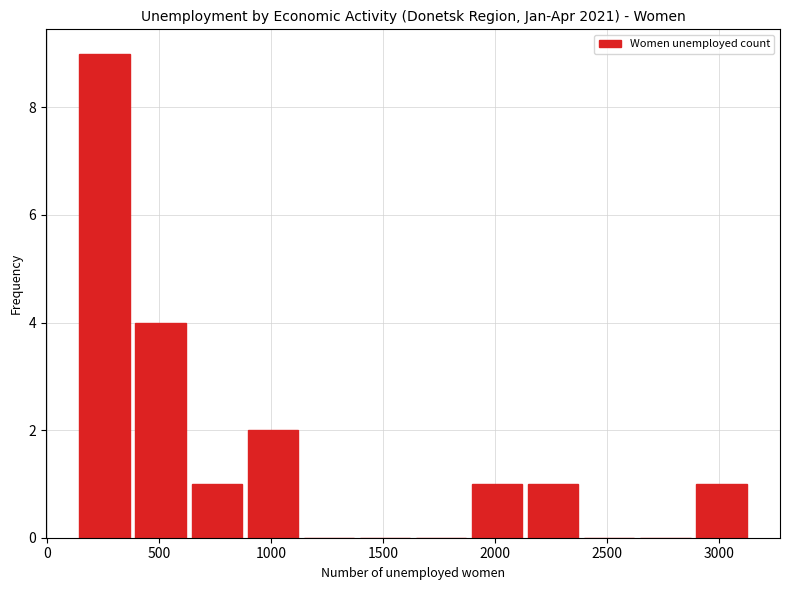

Reading left to right, list every bar in this chart as the range it spans on the x-axis followed by its height. Neither the bar edges nor the heights are printed on the chart, so give them approximately, as read against the axes.

150 to 400: 9
400 to 650: 4
650 to 900: 1
900 to 1150: 2
1150 to 1400: 0
1400 to 1650: 0
1650 to 1900: 0
1900 to 2150: 1
2150 to 2400: 1
2400 to 2650: 0
2650 to 2900: 0
2900 to 3150: 1